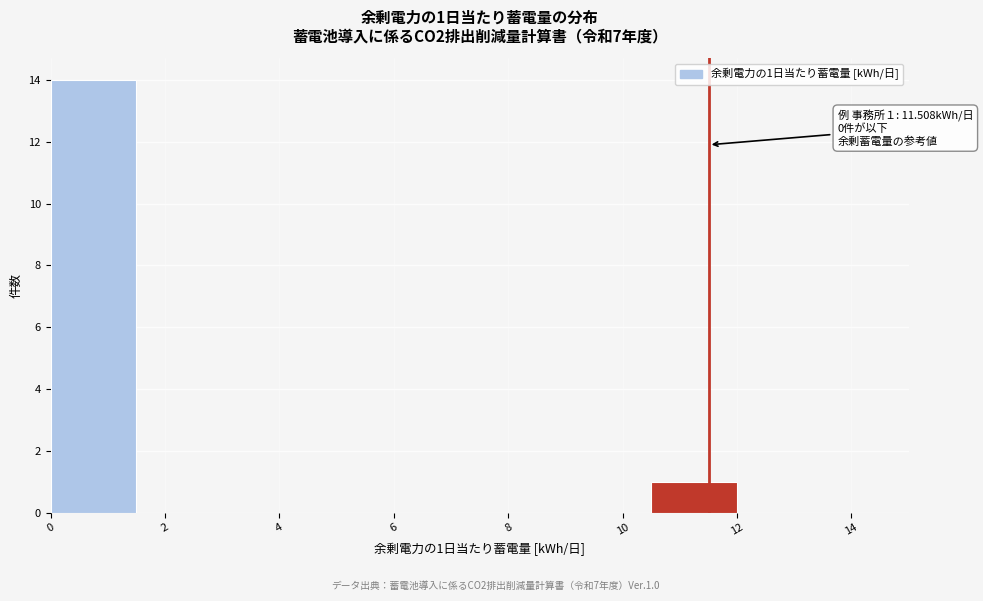

Over which range of the x-axis is the bar tallest?

0.0 to 1.5